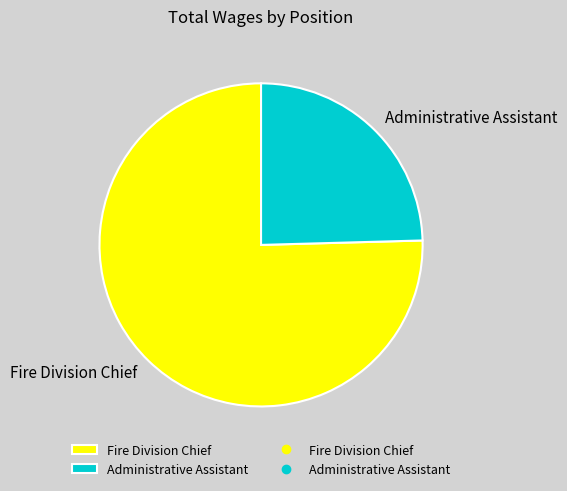

Which has a higher value, Administrative Assistant or Fire Division Chief?

Fire Division Chief